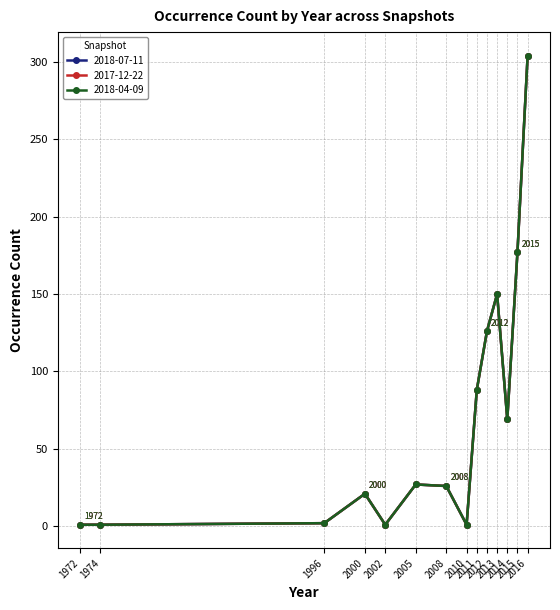

What is the difference between the second highest and second lowest values in the 2017-12-22 series?

176